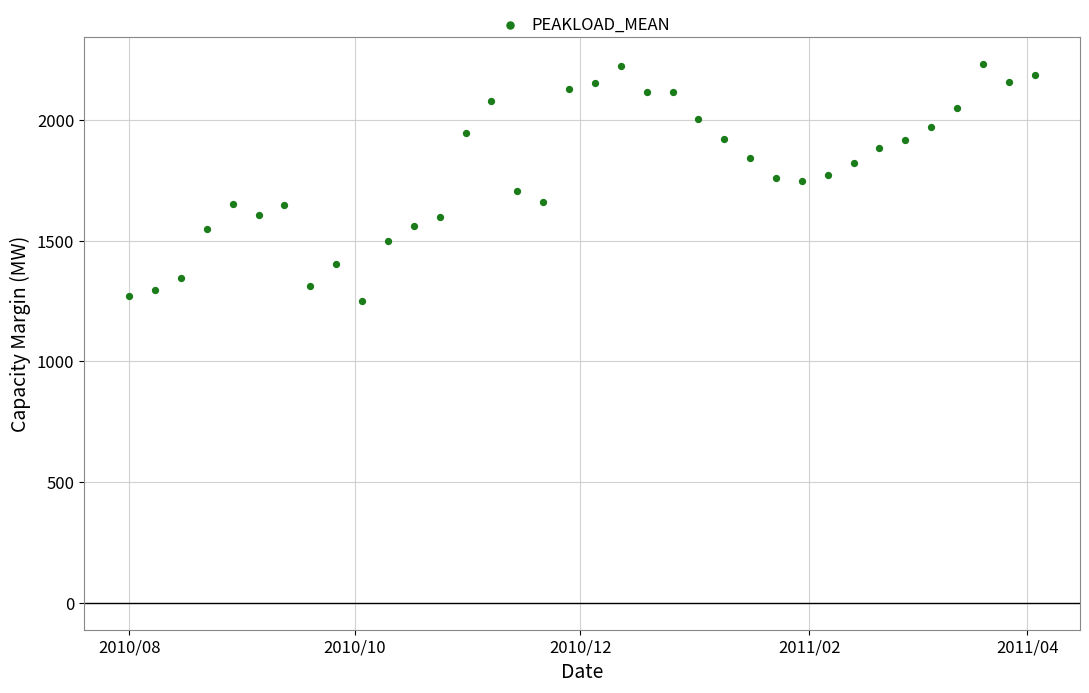

What is the range of Y values (max minus min)?

982